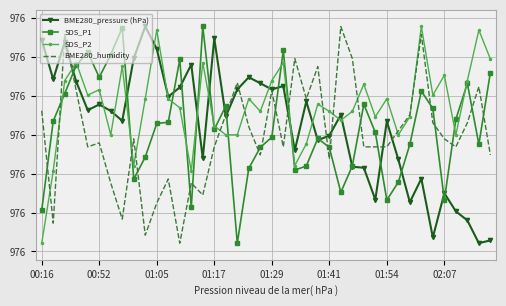

What is the highest value of the BME280_pressure (hPa) series?

976.4